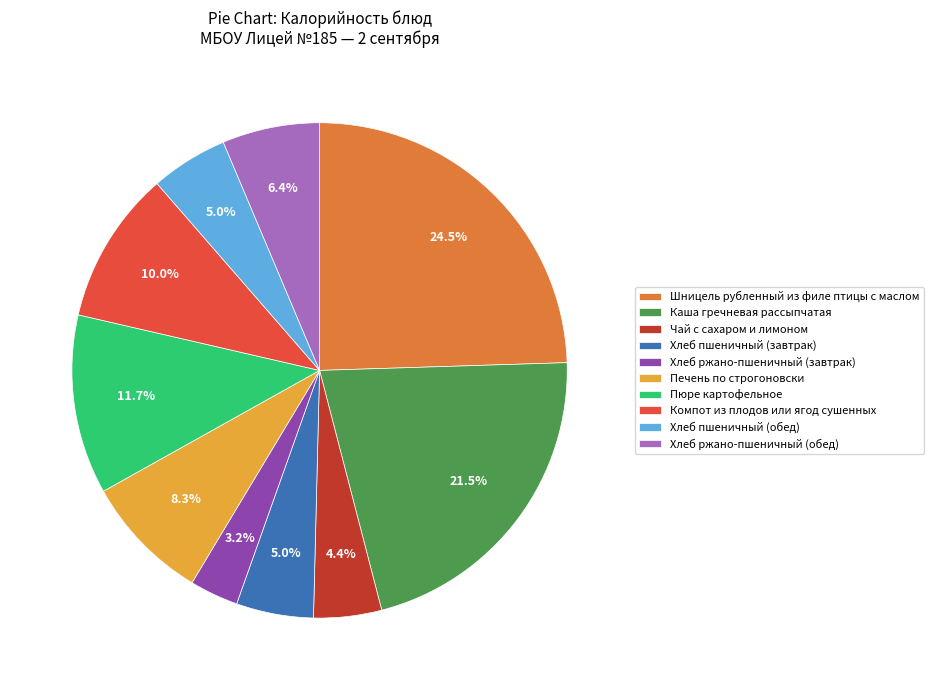

What is the ratio of the value at Компот из плодов или ягод сушенных to the value at Хлеб ржано-пшеничный (завтрак)?

3.1